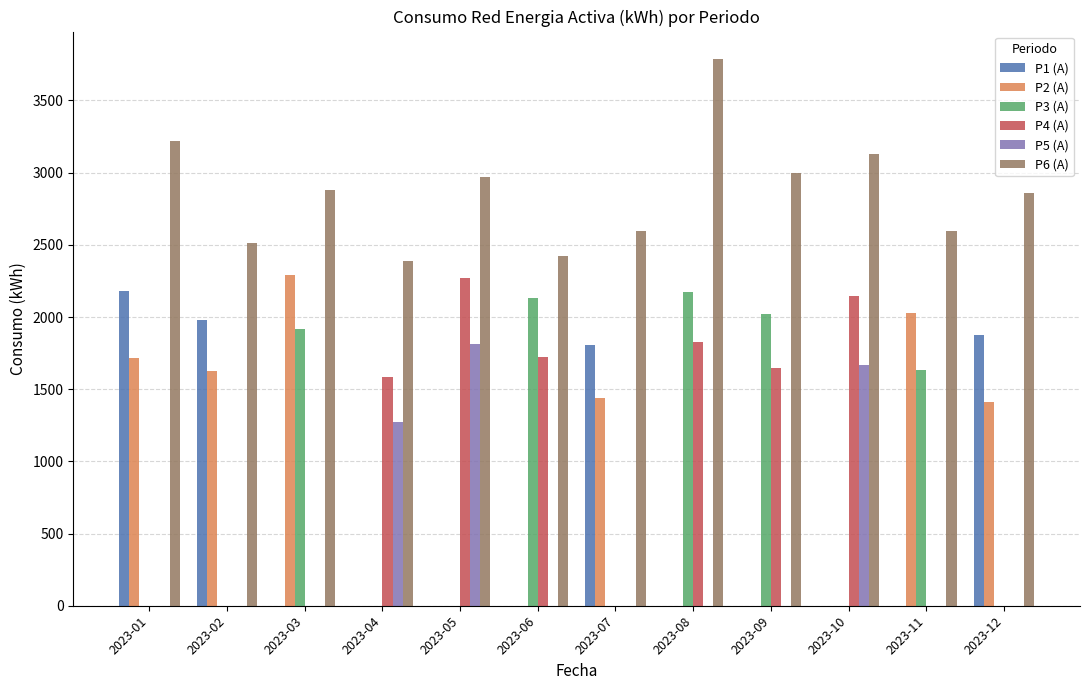

What are all the series names shown in the legend?

P1 (A), P2 (A), P3 (A), P4 (A), P5 (A), P6 (A)